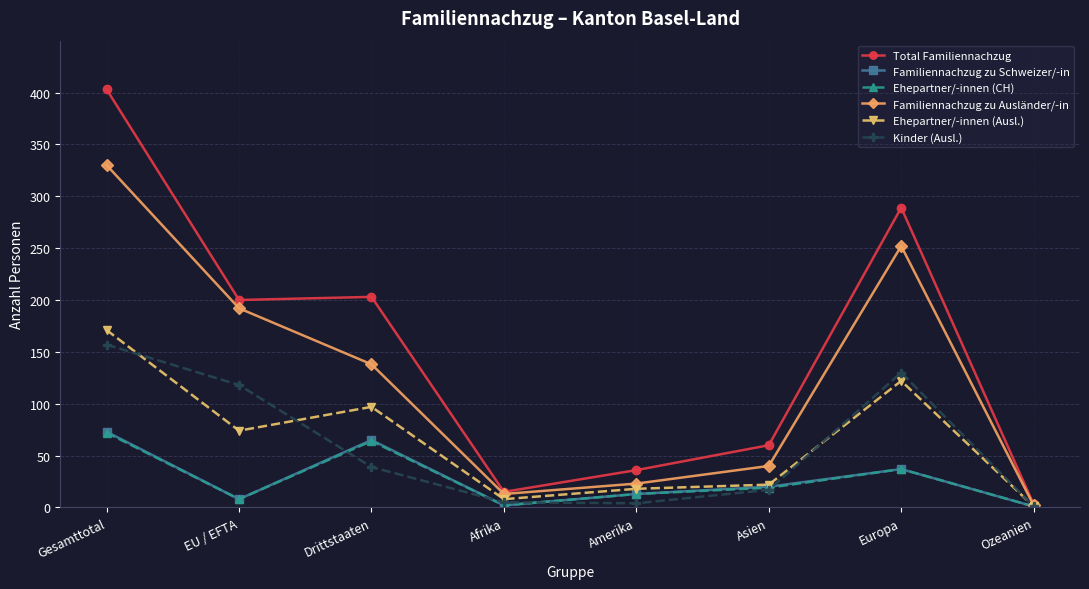

Does the chart have visible grid lines?

Yes